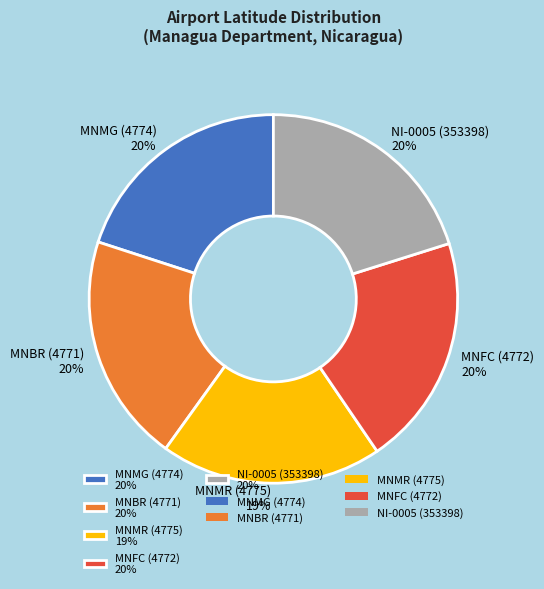

What percentage is the NI-0005 (353398) slice, to the nearest percent?

20%